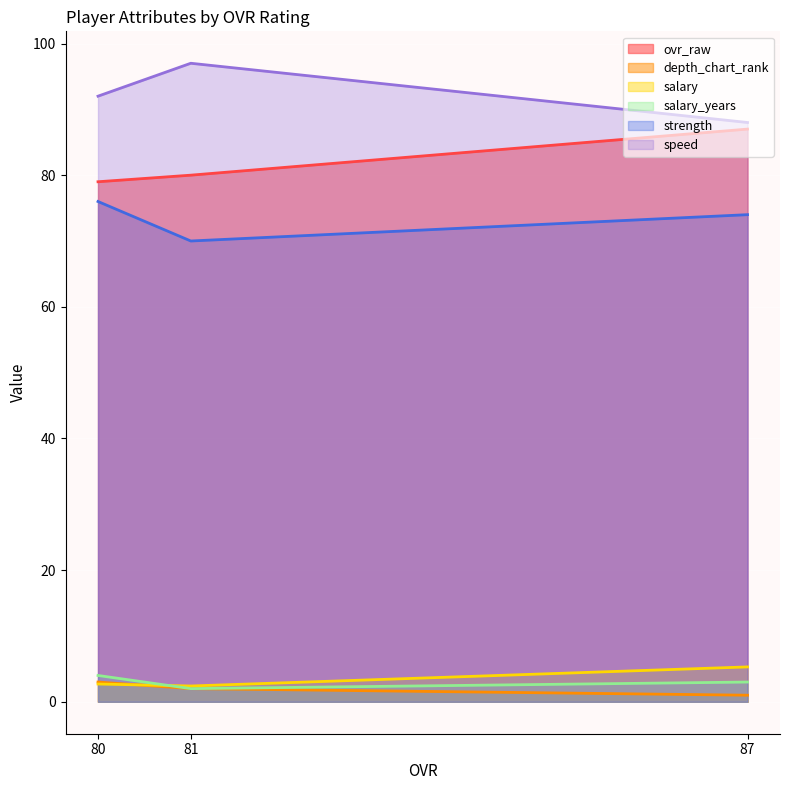

What is the average value of the strength series?

73.3